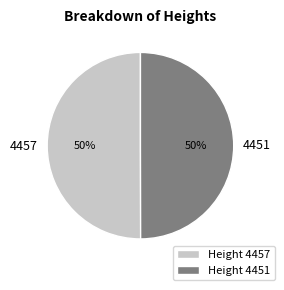

The 4457 slice represents 38% of the pie. True or false?

False